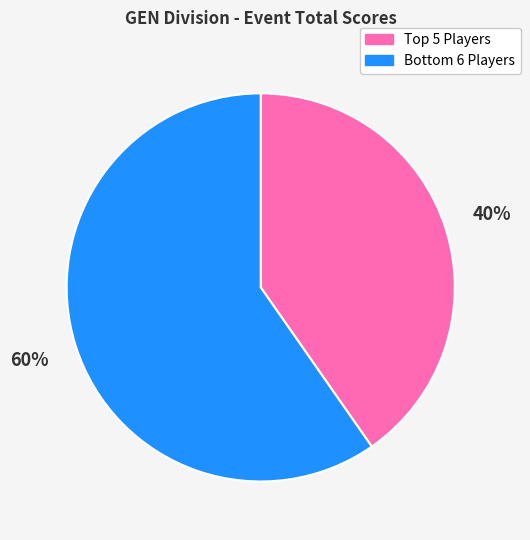

Which category accounts for the majority?

Bottom 6 Players